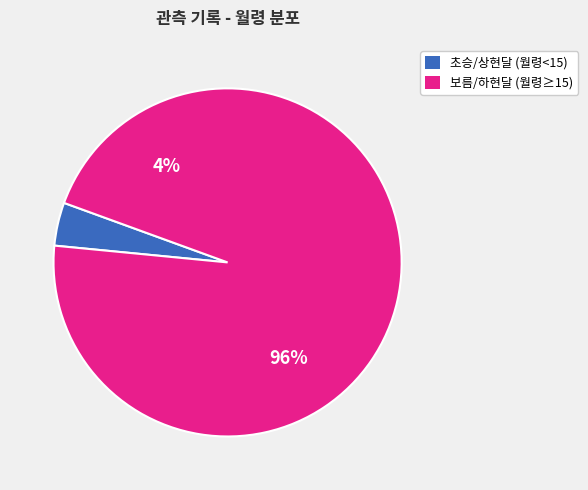

Is 토(03-26) the majority of the pie?

No